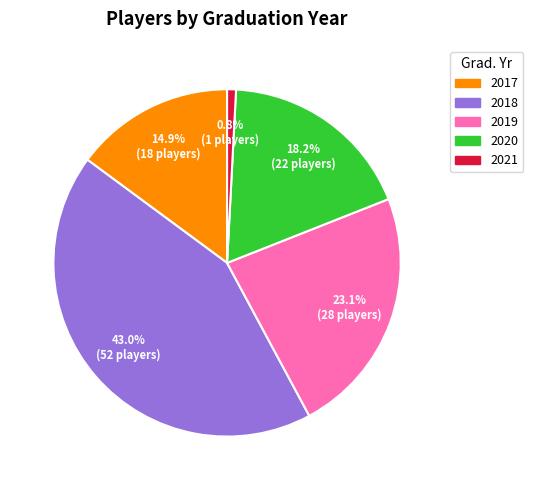

Is it true that 2021 is 11% of the pie?

False